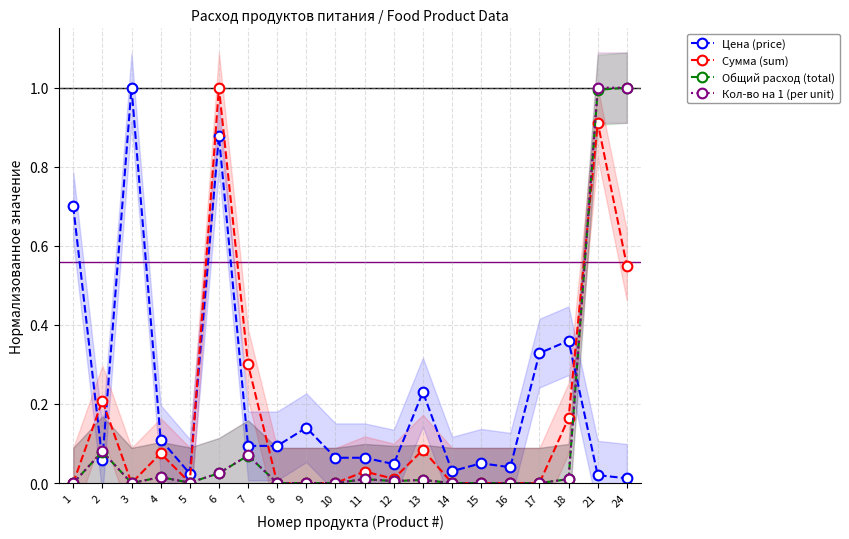

How many lines are shown in the chart?

4